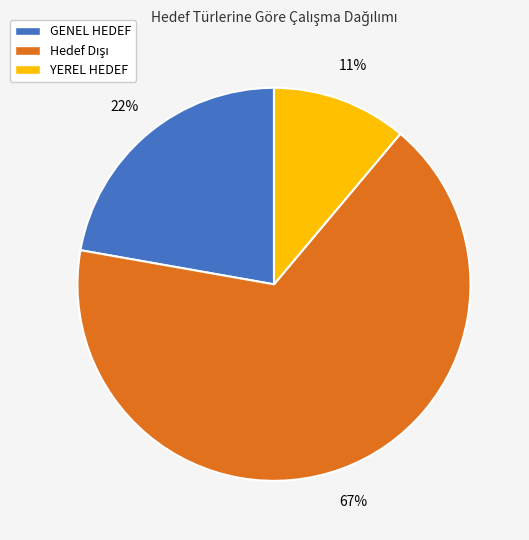

How many slices are in this pie chart?

3